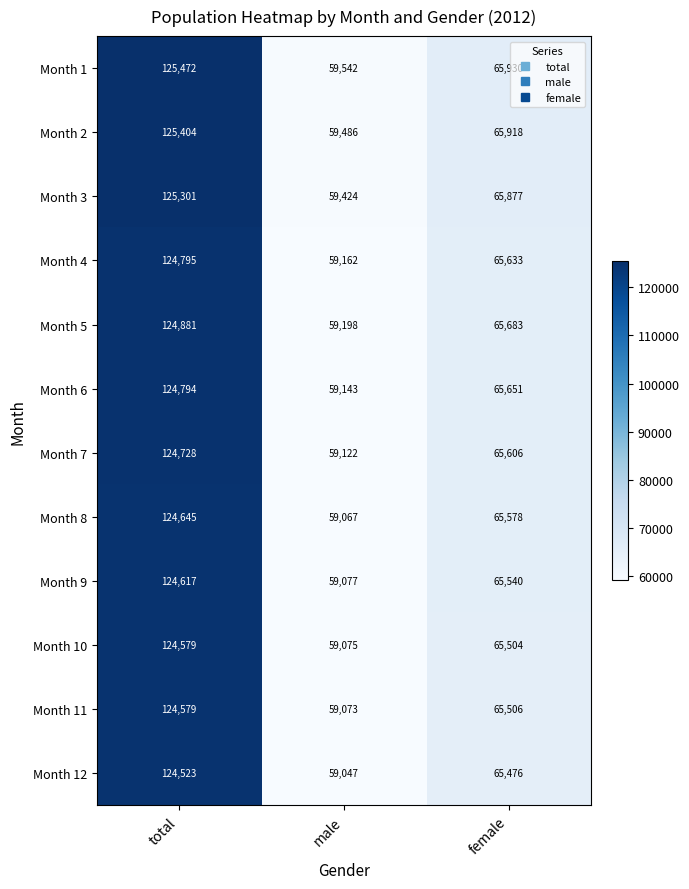

Which series has the largest total across all categories?

Month 1